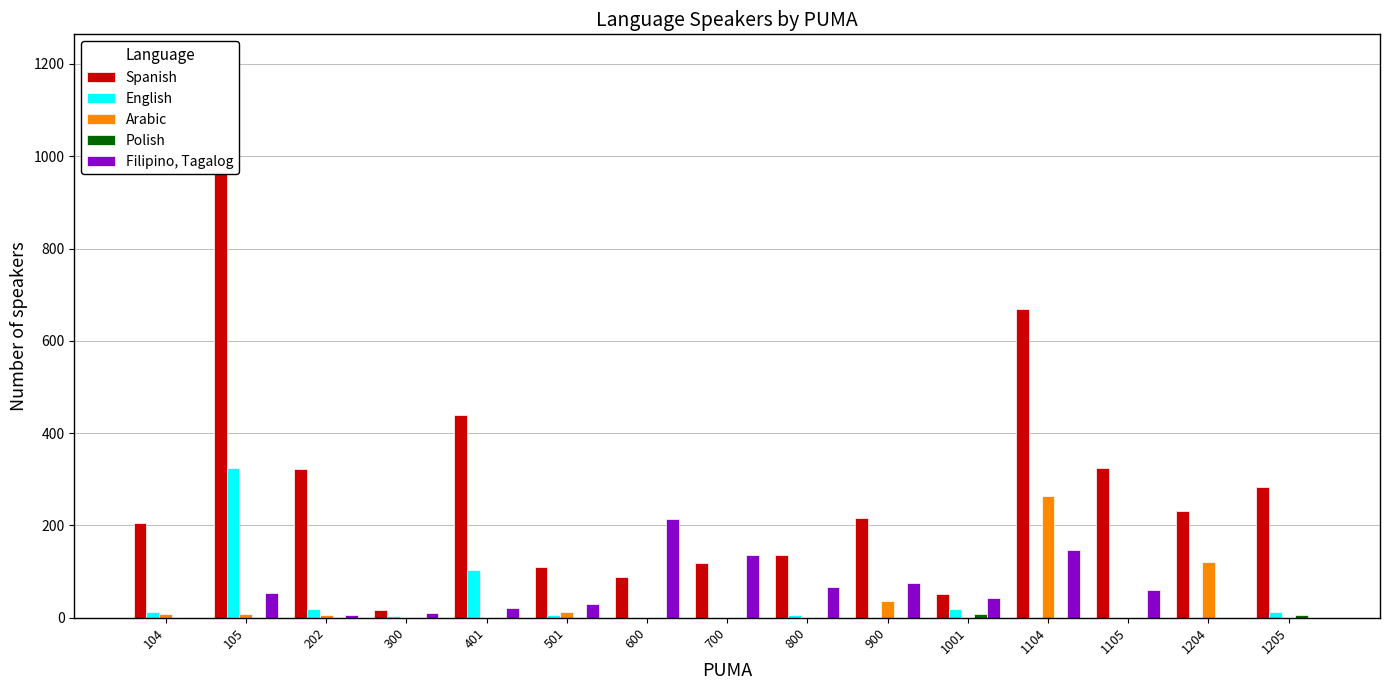

What is the value of the Filipino, Tagalog bar at the 13th from the left?

60